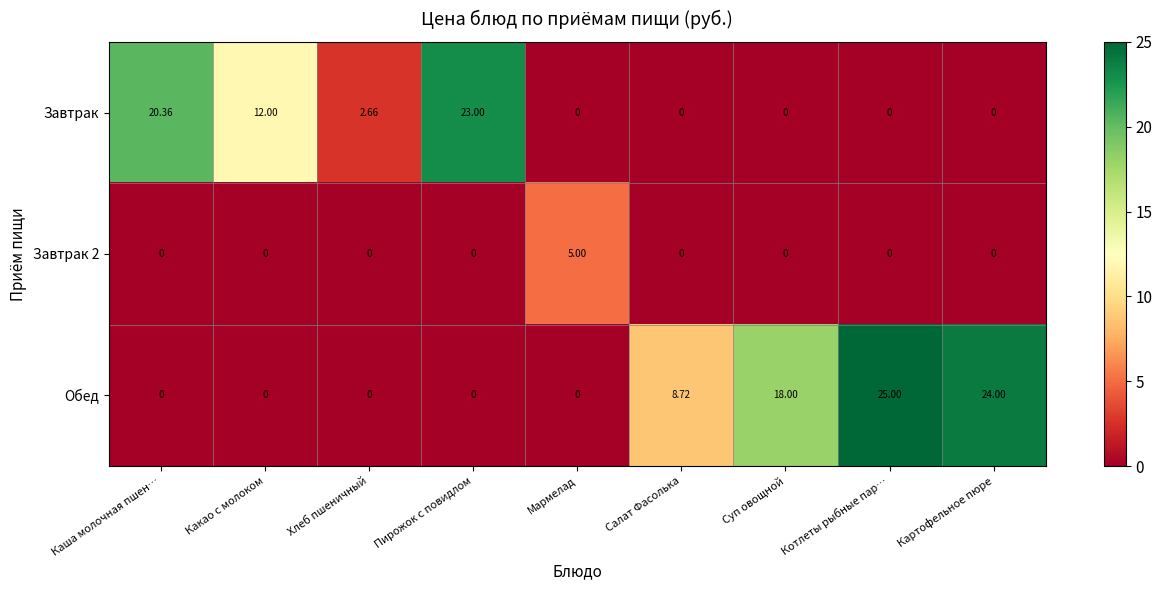

What is the difference between the highest and lowest values at Суп овощной?

18.0